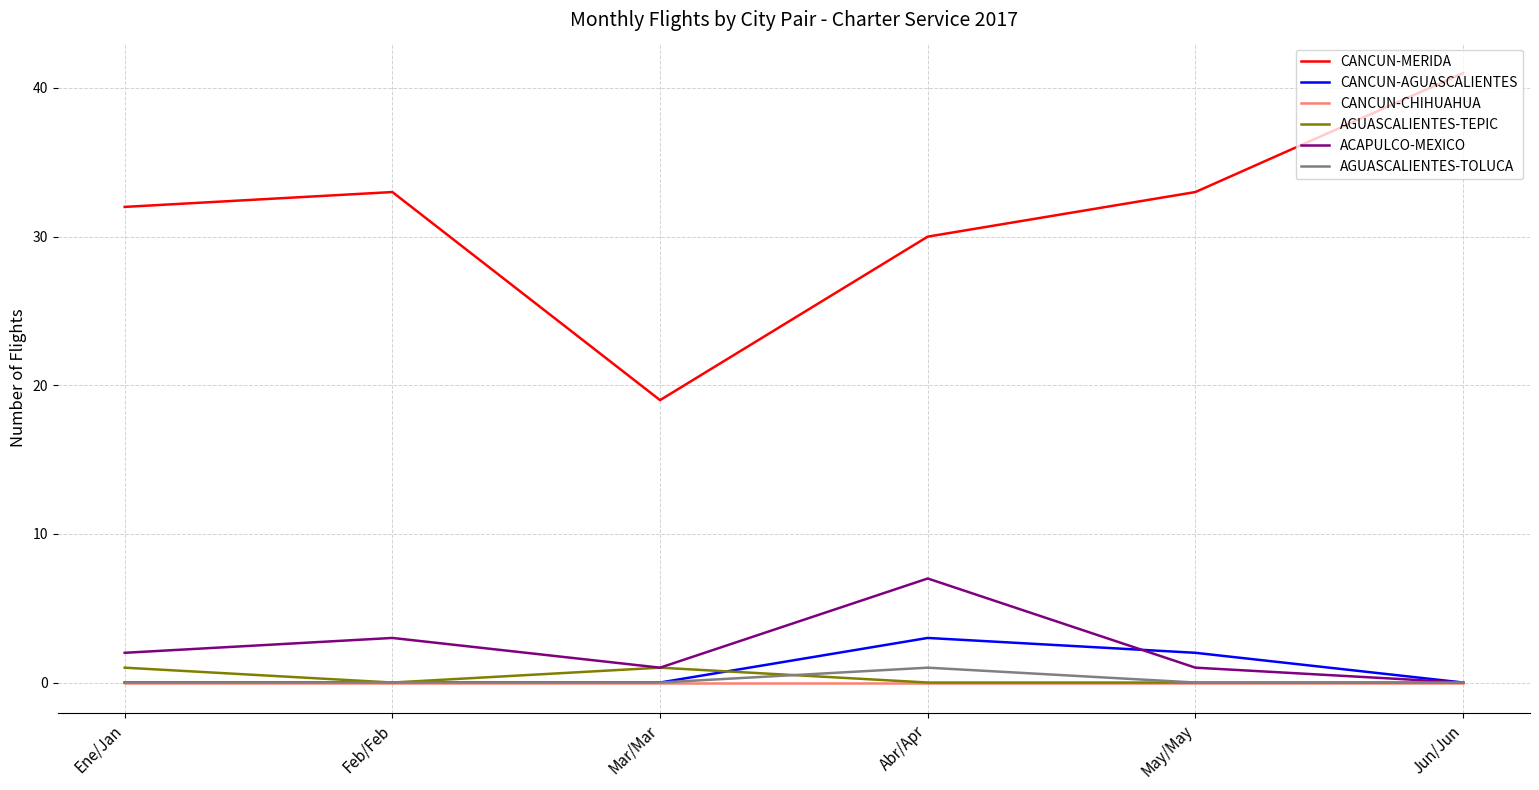

What is the difference between the maximum and minimum values in the AGUASCALIENTES-TEPIC series?

1